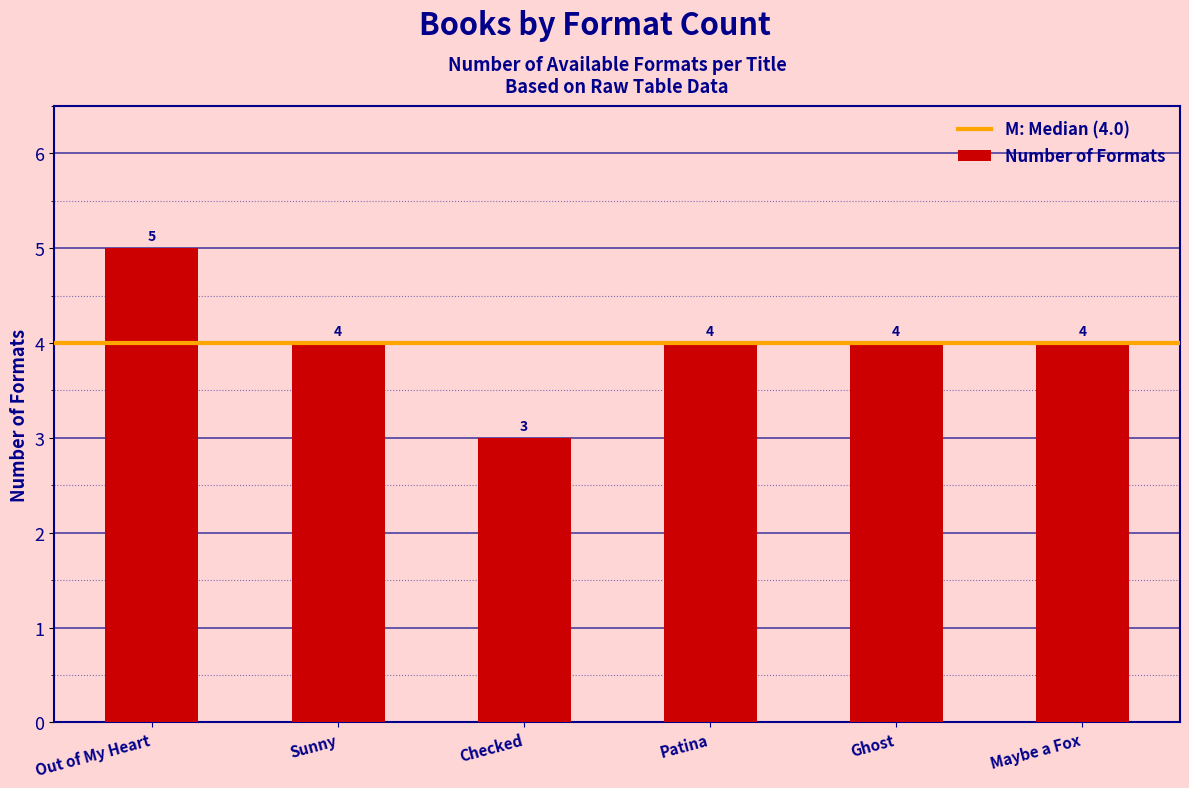

Reading right to left, list all the values displayed in this chart.

Maybe a Fox=4	Ghost=4	Patina=4	Checked=3	Sunny=4	Out of My Heart=5